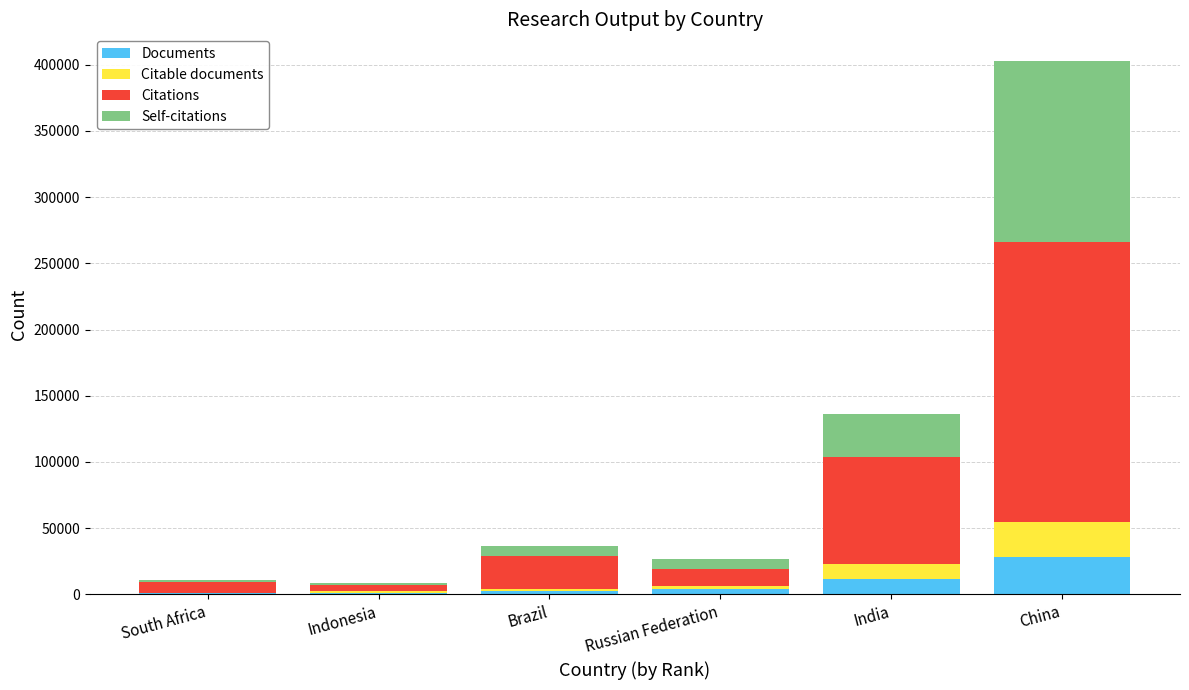

Which category has the highest value in the Documents series?

China